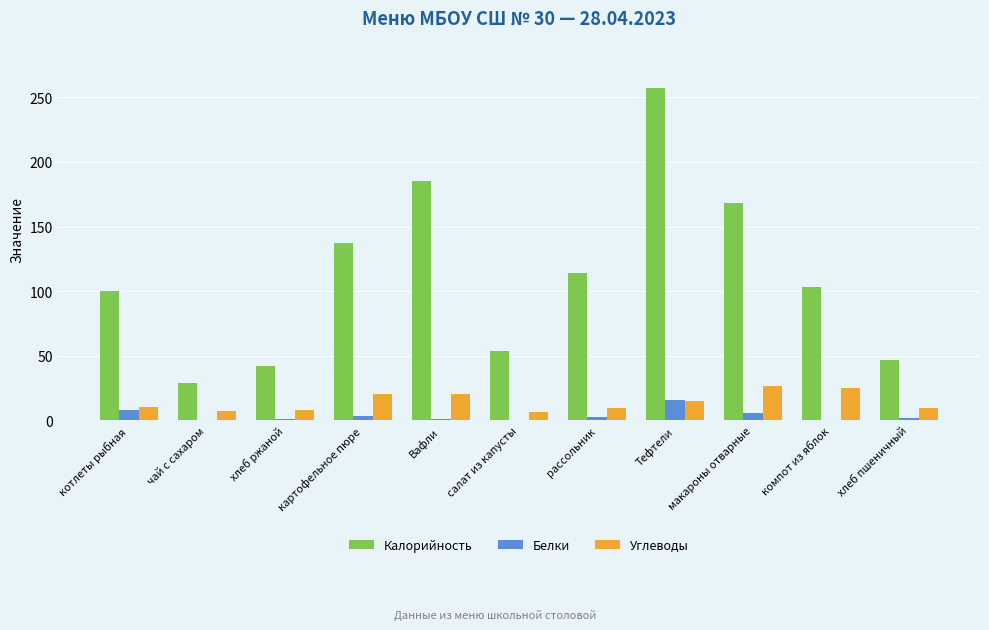

What is the maximum value shown in the chart?

257.4